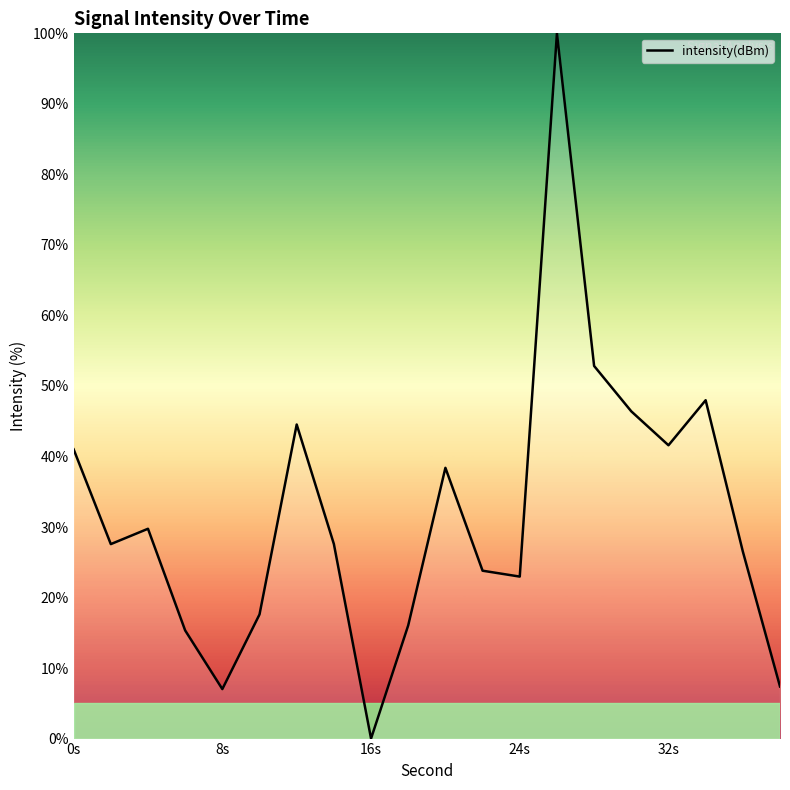

Does the chart have visible grid lines?

No